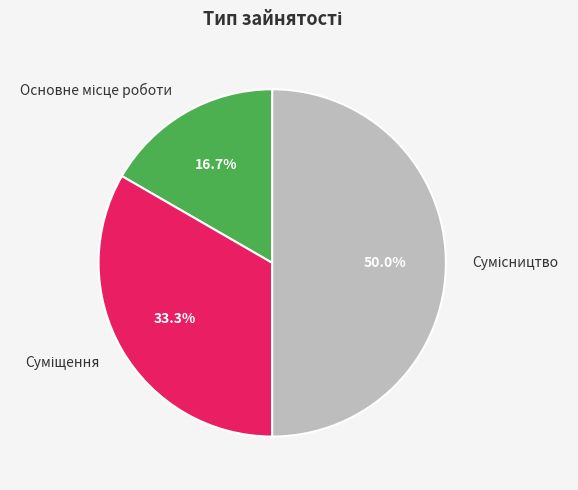

Is it true that Суміщення is 33% of the pie?

True